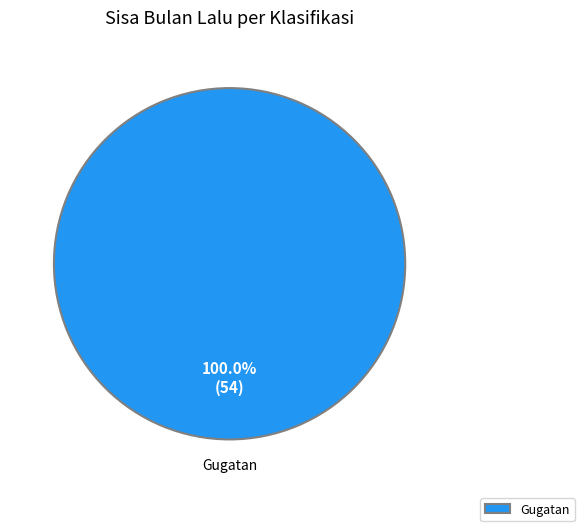

What is the majority slice?

Gugatan